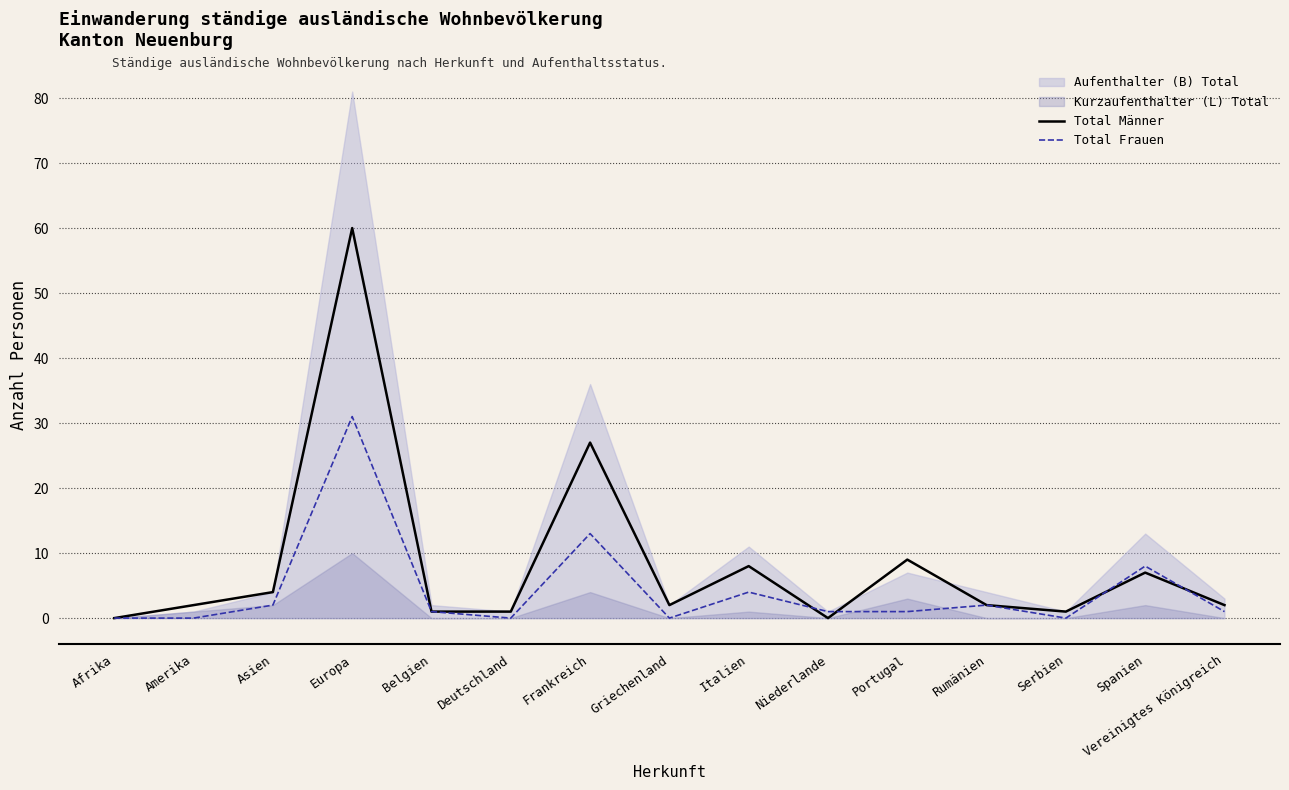

After their last crossing, which series has the higher values: Total Männer or Total Frauen?

Total Männer